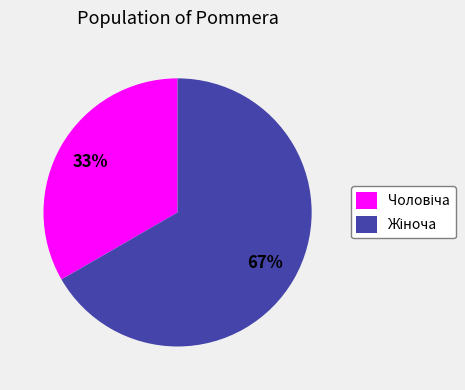

How many slices are in this pie chart?

2